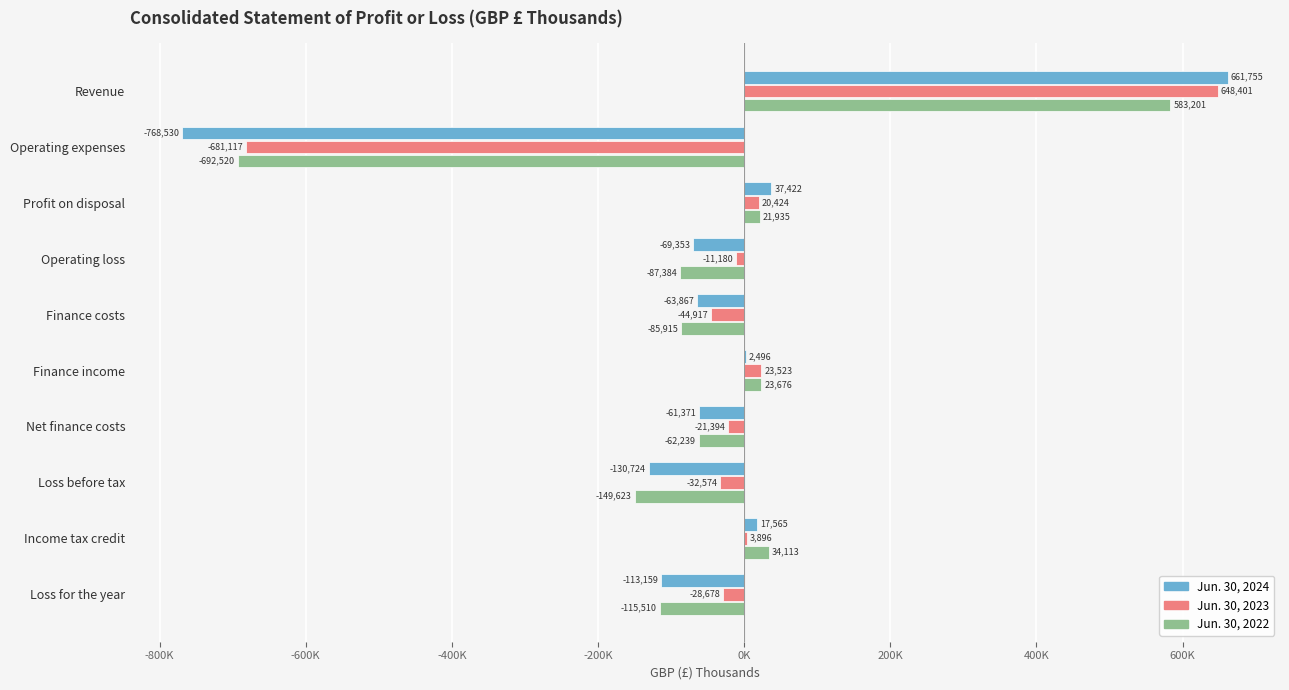

What are all the series names shown in the legend?

Jun. 30, 2024, Jun. 30, 2023, Jun. 30, 2022